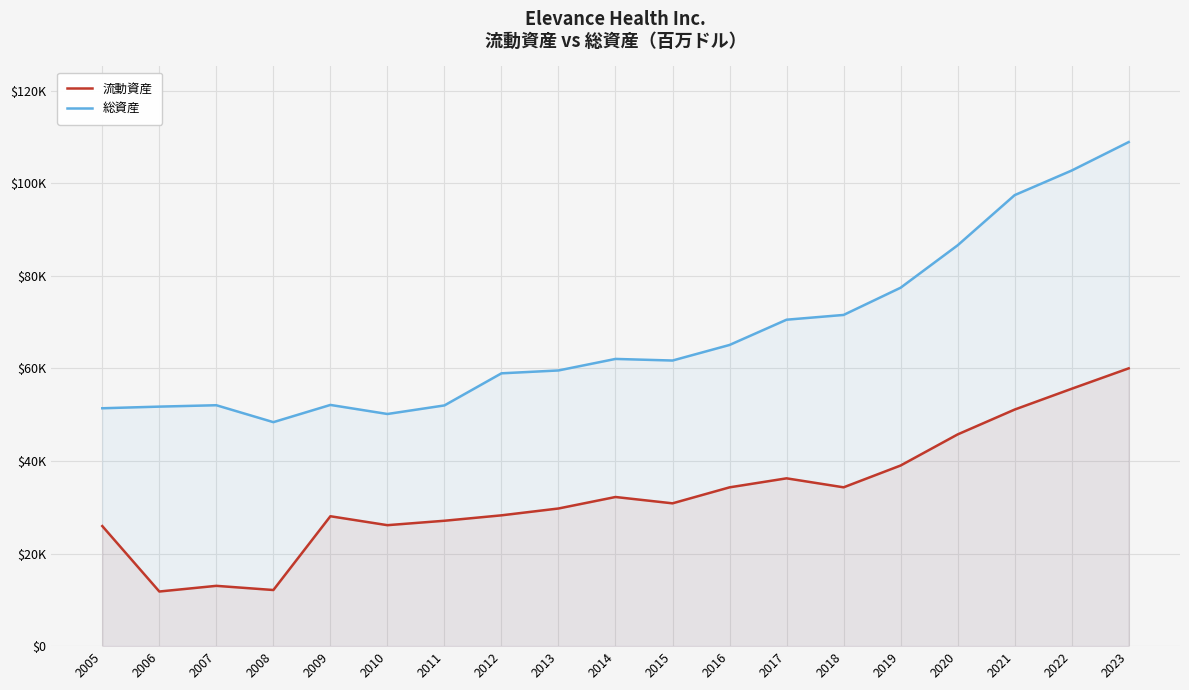

True or false: 総資産 and 流動資産 intersect in this chart.

False